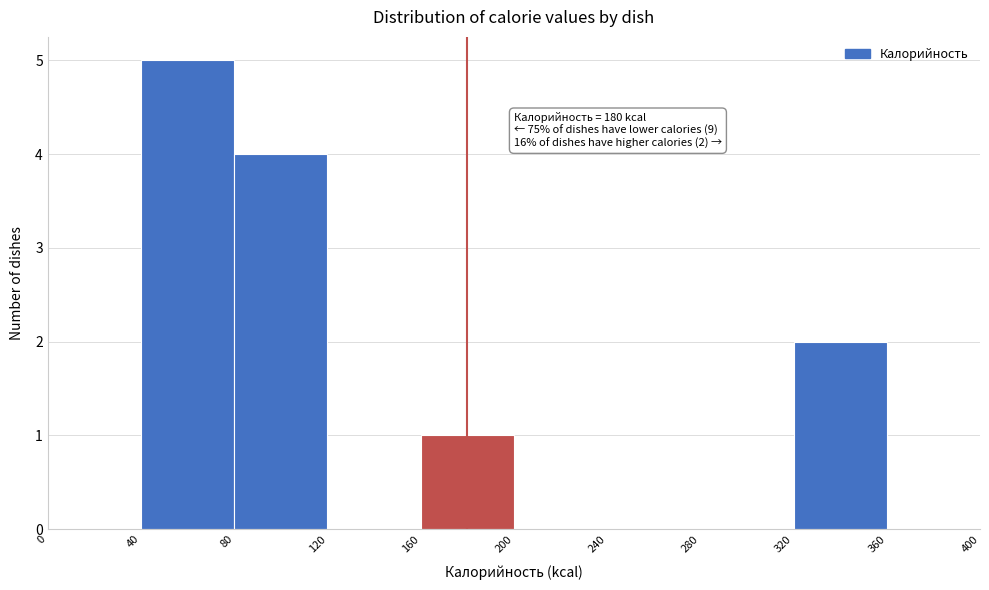

Over which range of the x-axis is the bar tallest?

40 to 80